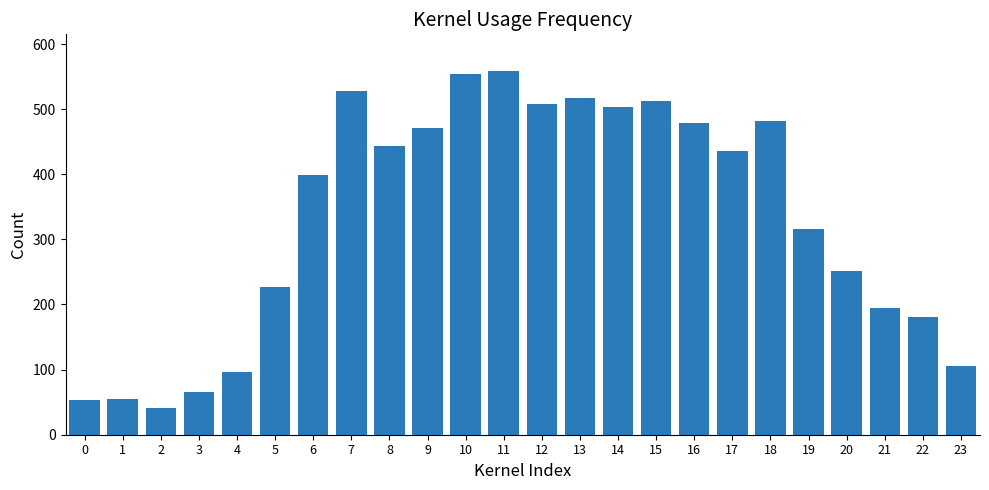

What is the change in value from 3 to 20?

+186